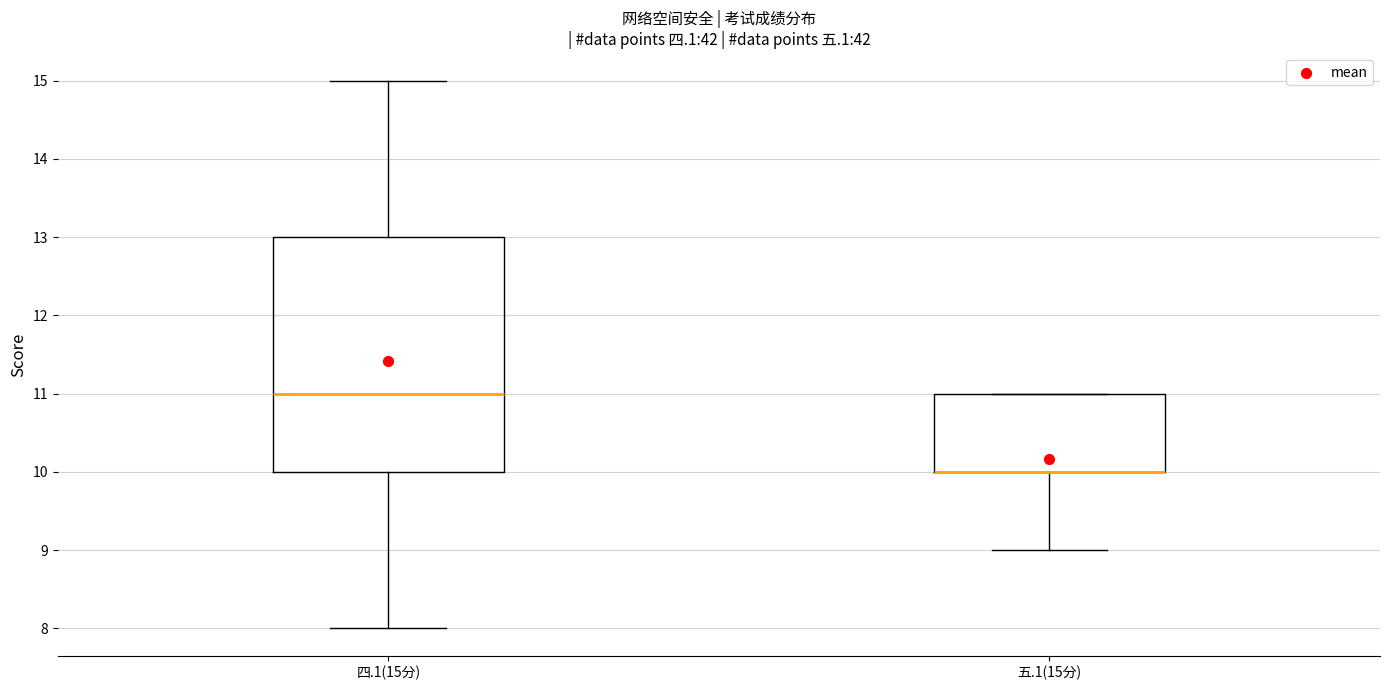

Where is the lower edge of the box for 五.1(15分) on the y-axis? The values are not printed on the chart, so give them approximately, as read against the axis.

10